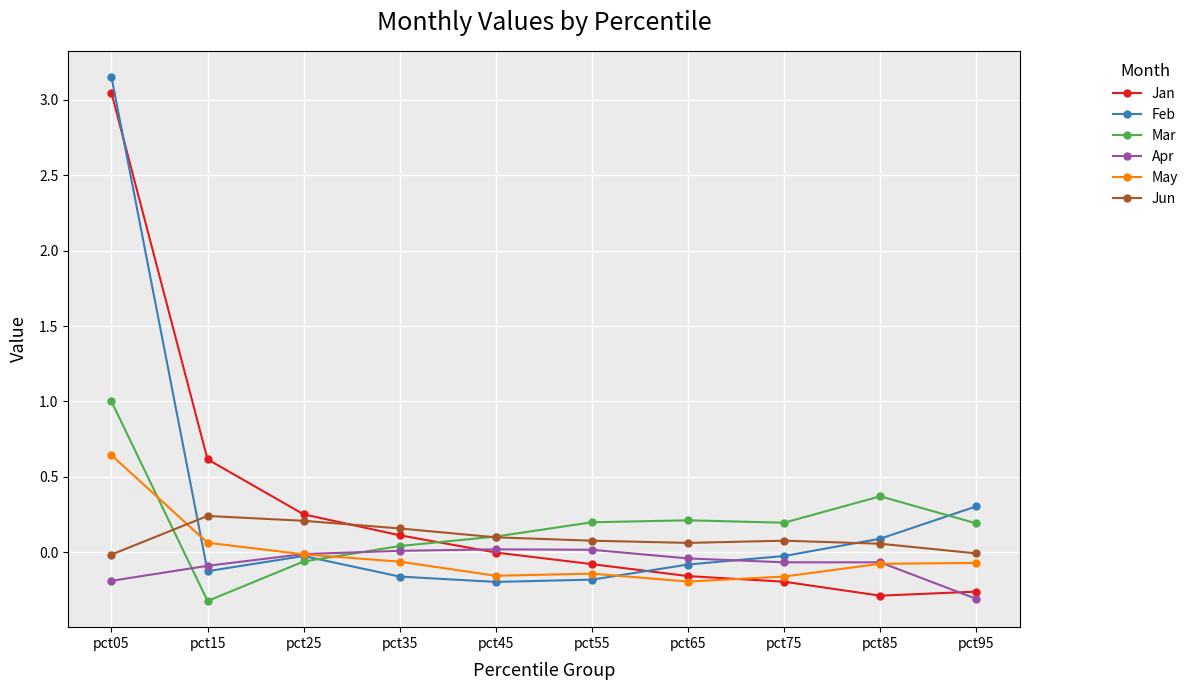

Which category has the highest value in the Jan series?

pct05